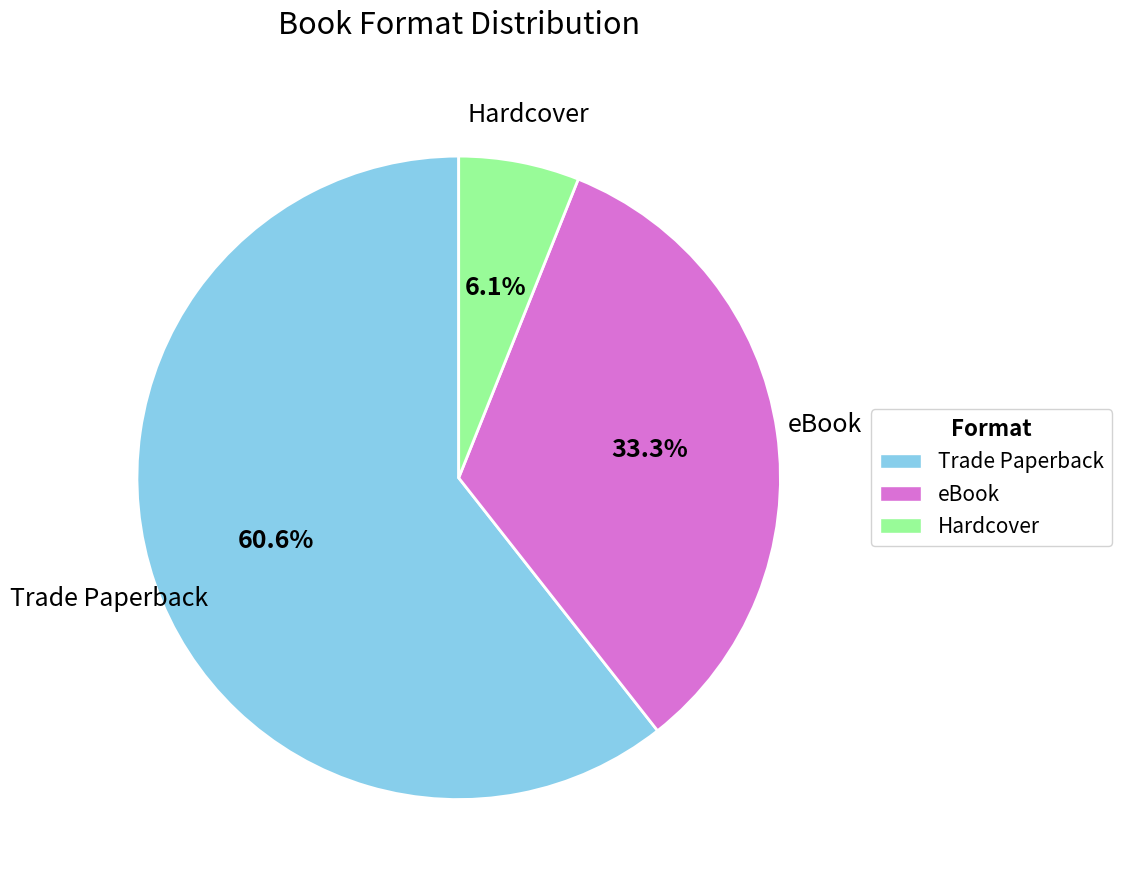

How many slices are in this pie chart?

3